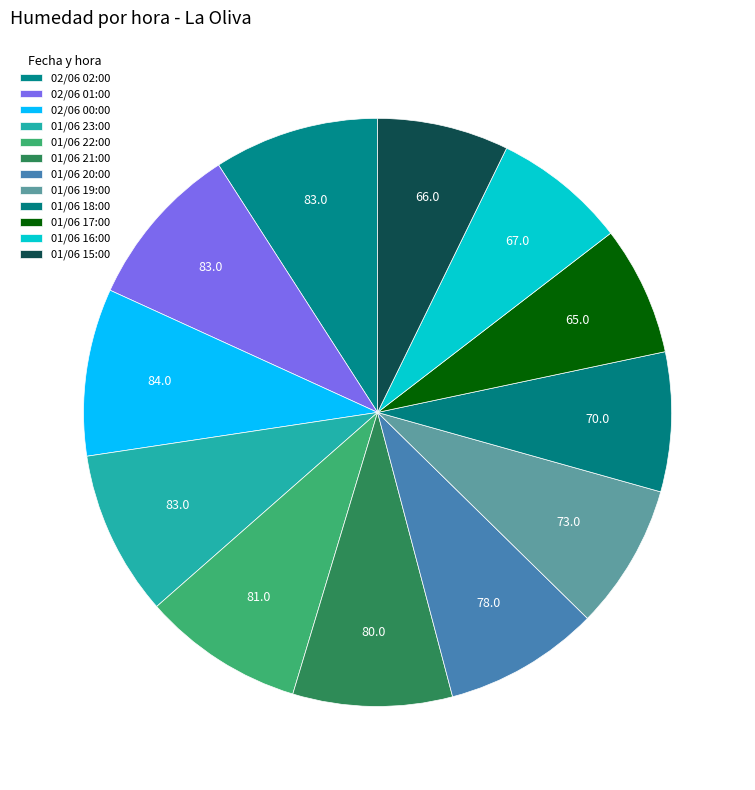

How many slices are in this pie chart?

12